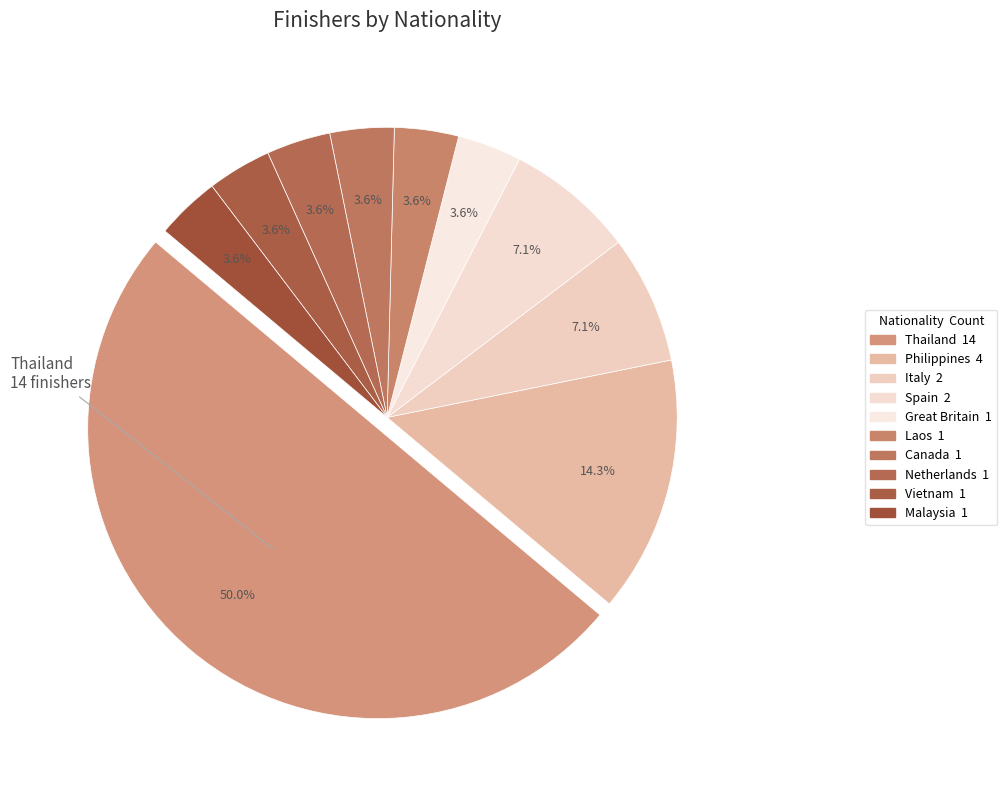

Count the number of slices in the pie.

10